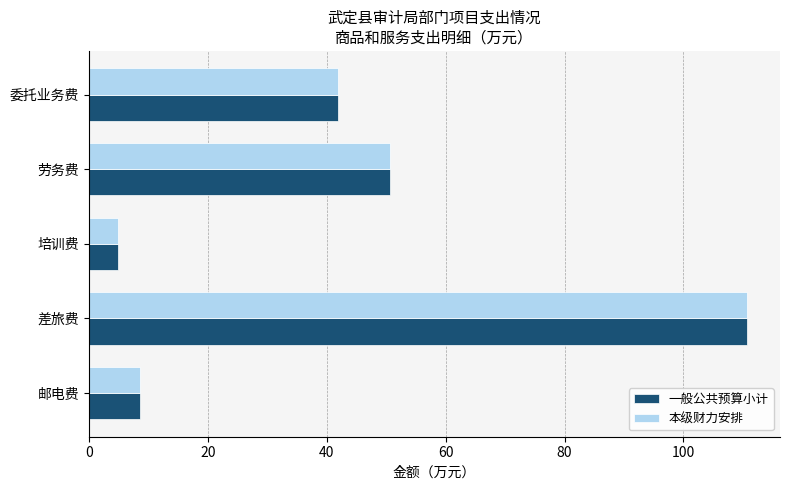

What is the total value across all series at 差旅费?

221.4